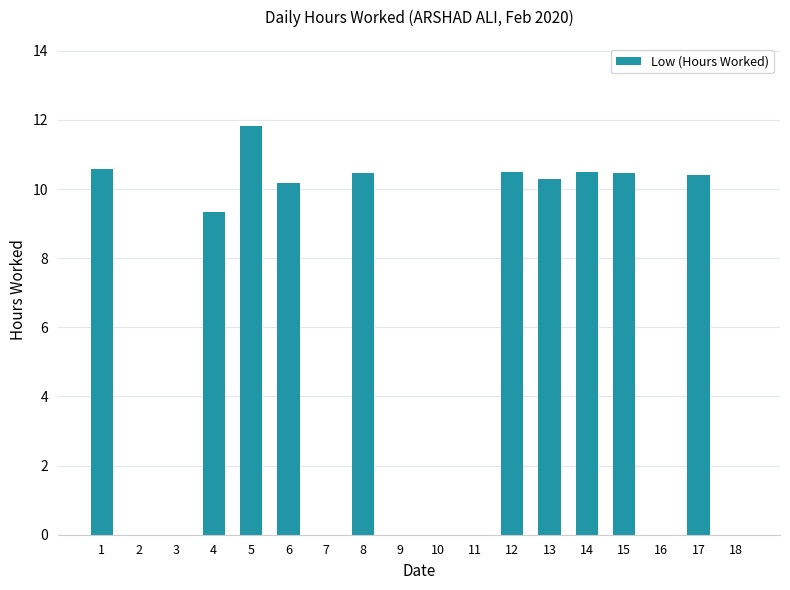

What is the sum of all values?

104.5